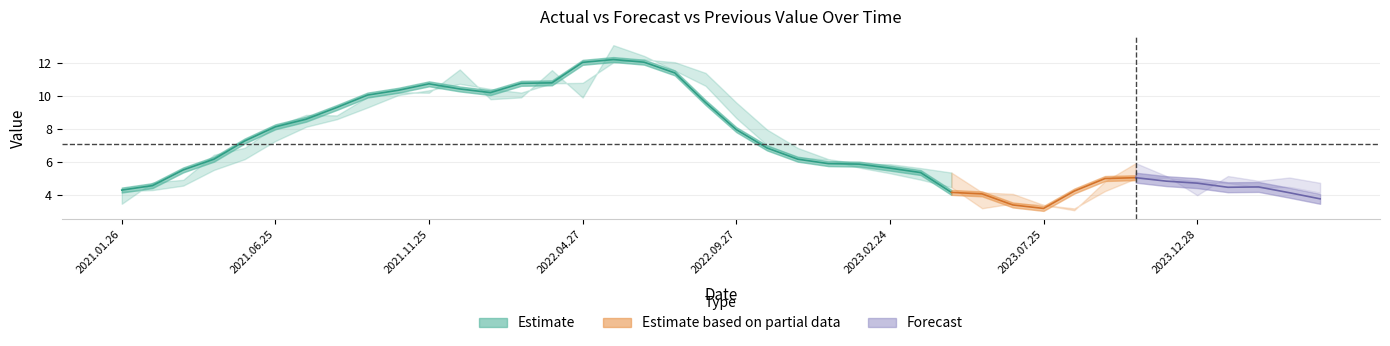

Which label corresponds to the largest value in the chart?

2022.05.24